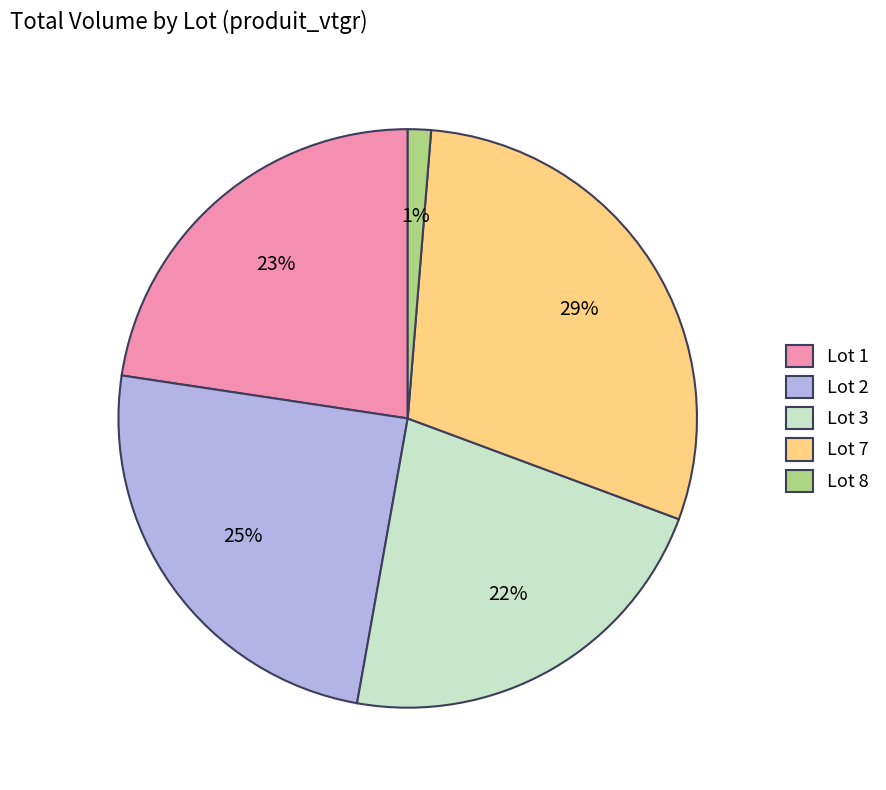

Between Lot 2 and Lot 7, which is larger?

Lot 7